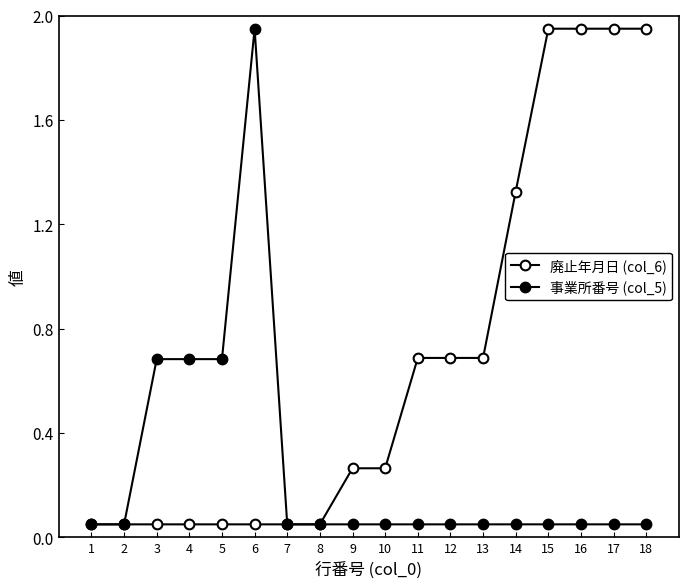

Count the number of categories in the chart.

18